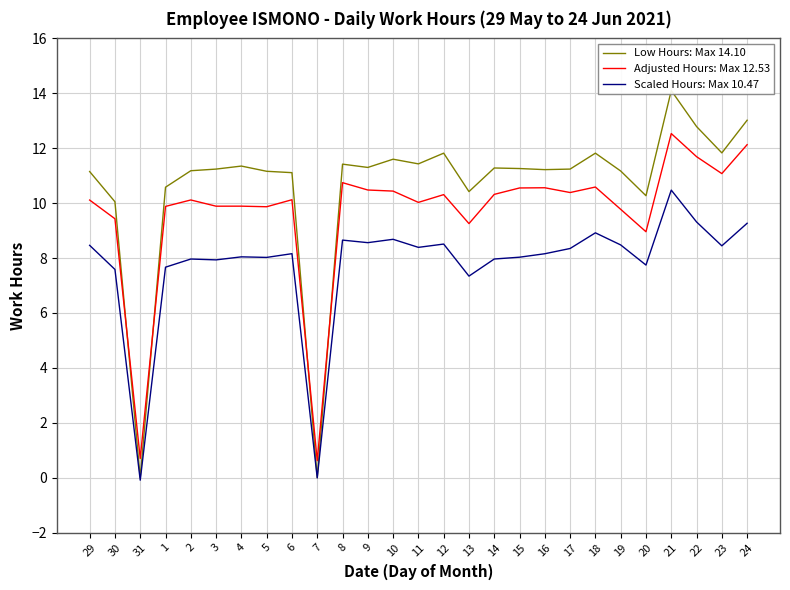

What is the difference between the second highest and minimum values in the Adjusted Hours: Max 12.53 series?

11.5